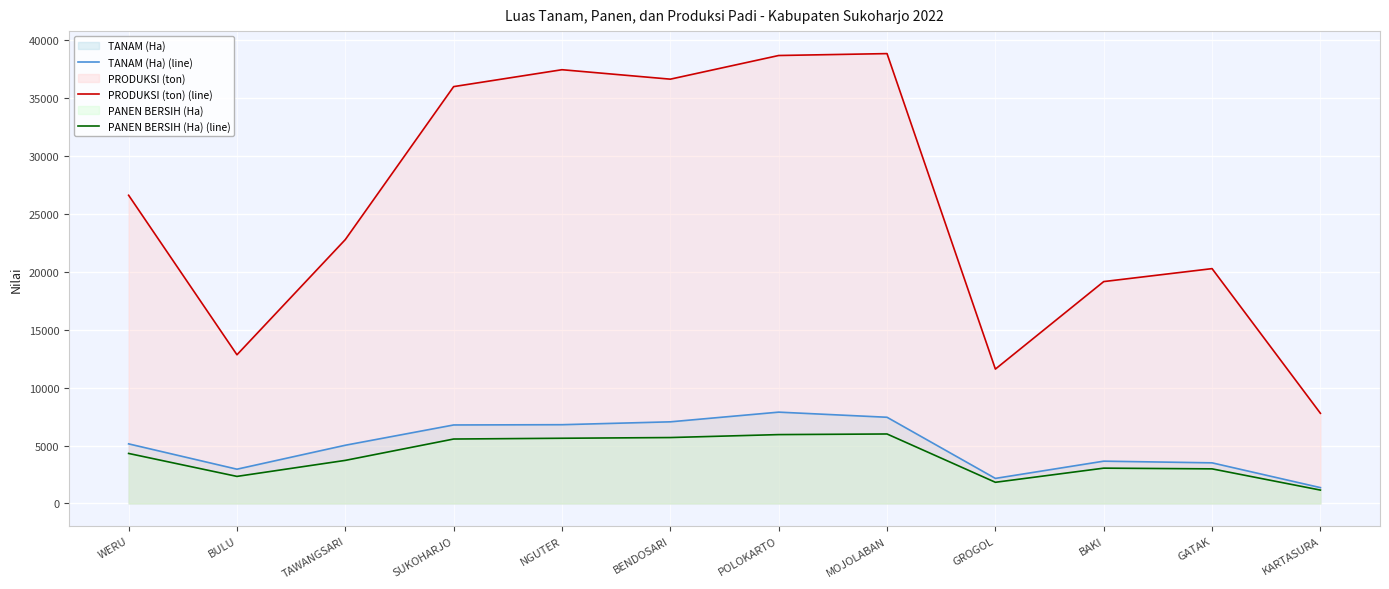

At which category does the chart reach its peak across all series?

MOJOLABAN